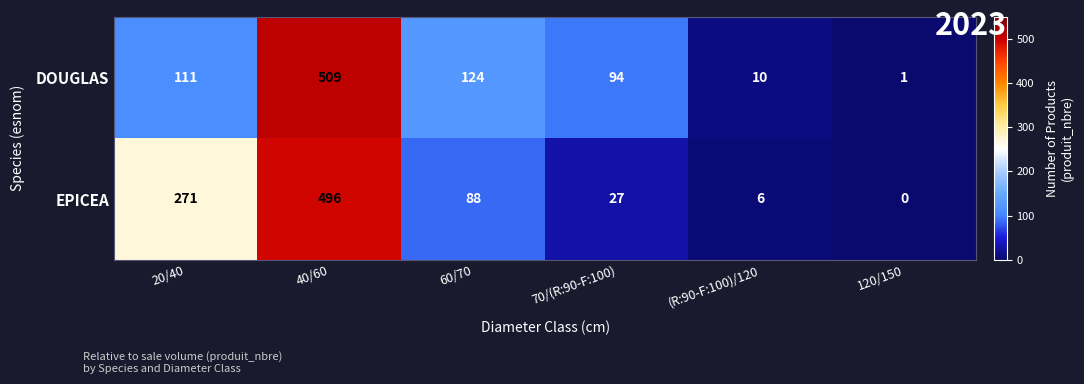

The DOUGLAS series shows 1 at 120/150. True or false?

True